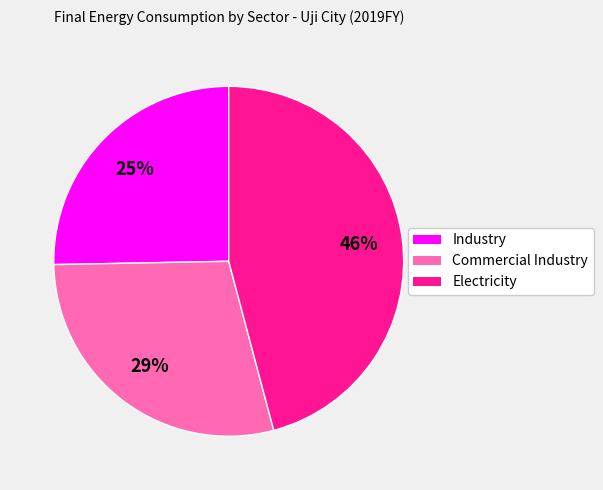

To the nearest percent, what percentage of the pie is Industry?

25%